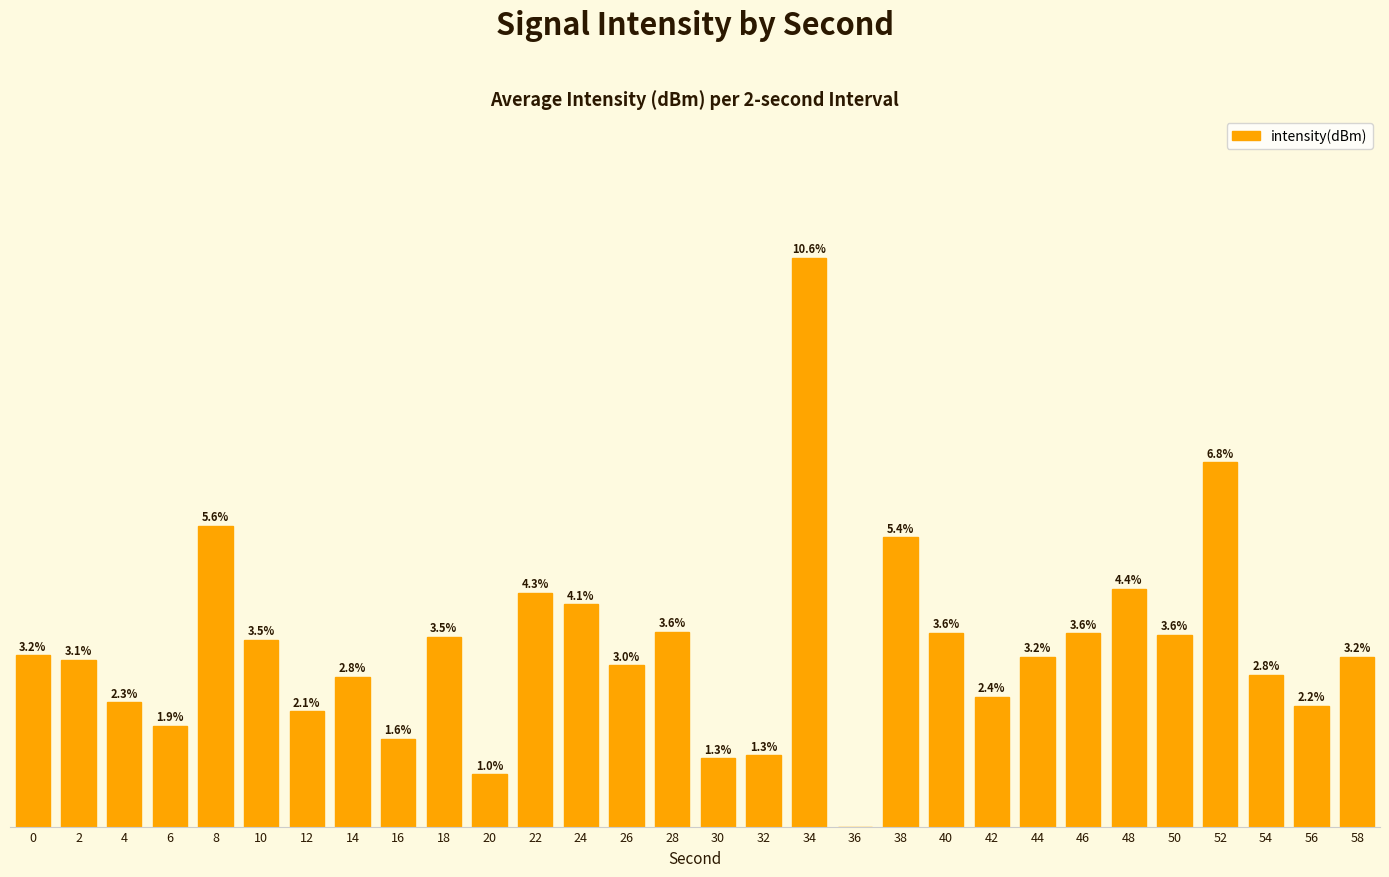

At which label is the value closest to 5?

38